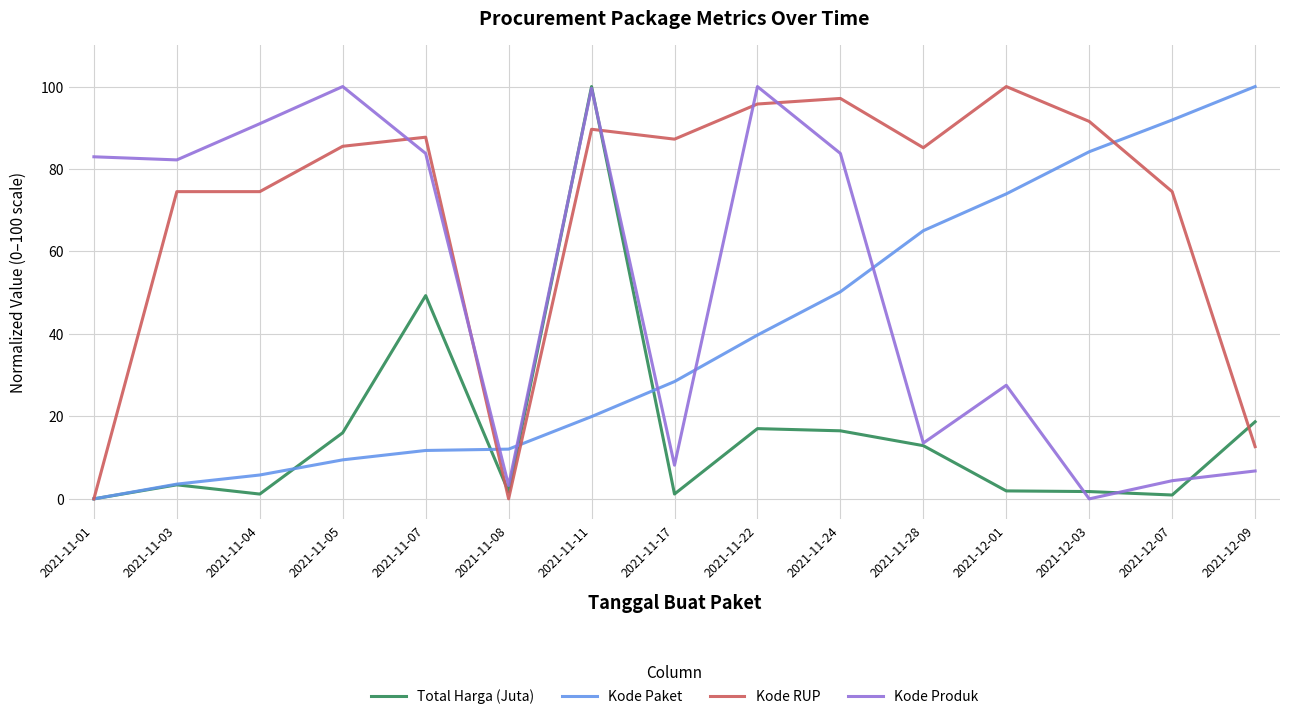

What is the maximum value for Kode Paket?

100.0